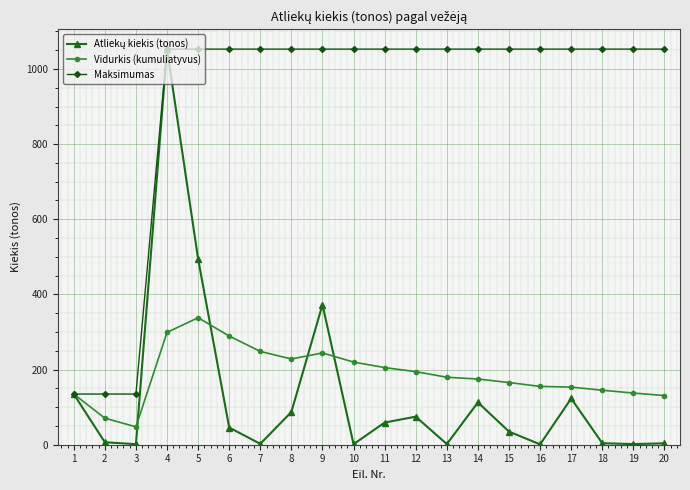

Which series has the largest total across all categories?

Maksimumas